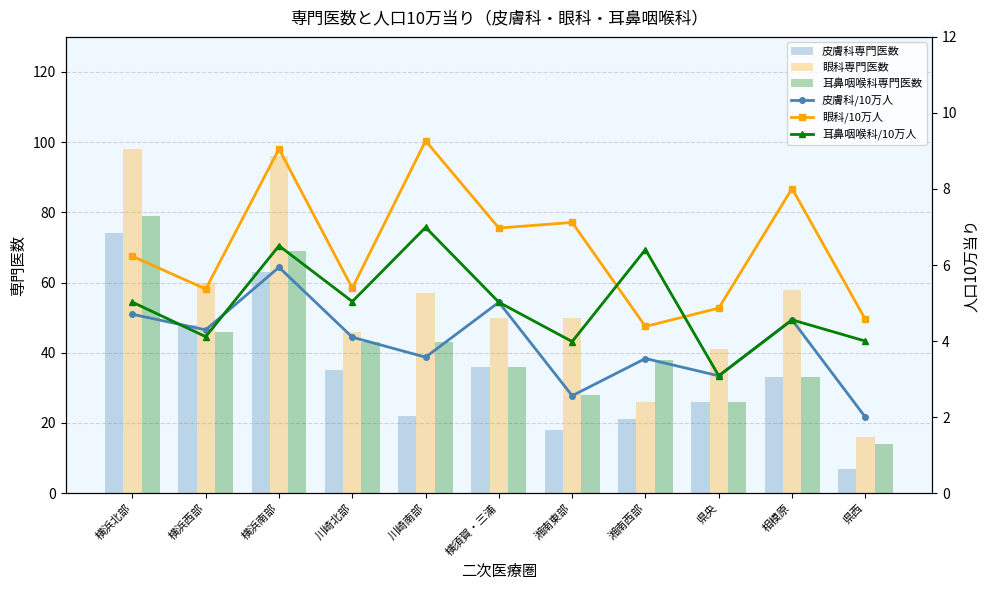

What are all the series names shown in the legend?

皮膚科専門医数, 眼科専門医数, 耳鼻咽喉科専門医数, 皮膚科/10万人, 眼科/10万人, 耳鼻咽喉科/10万人